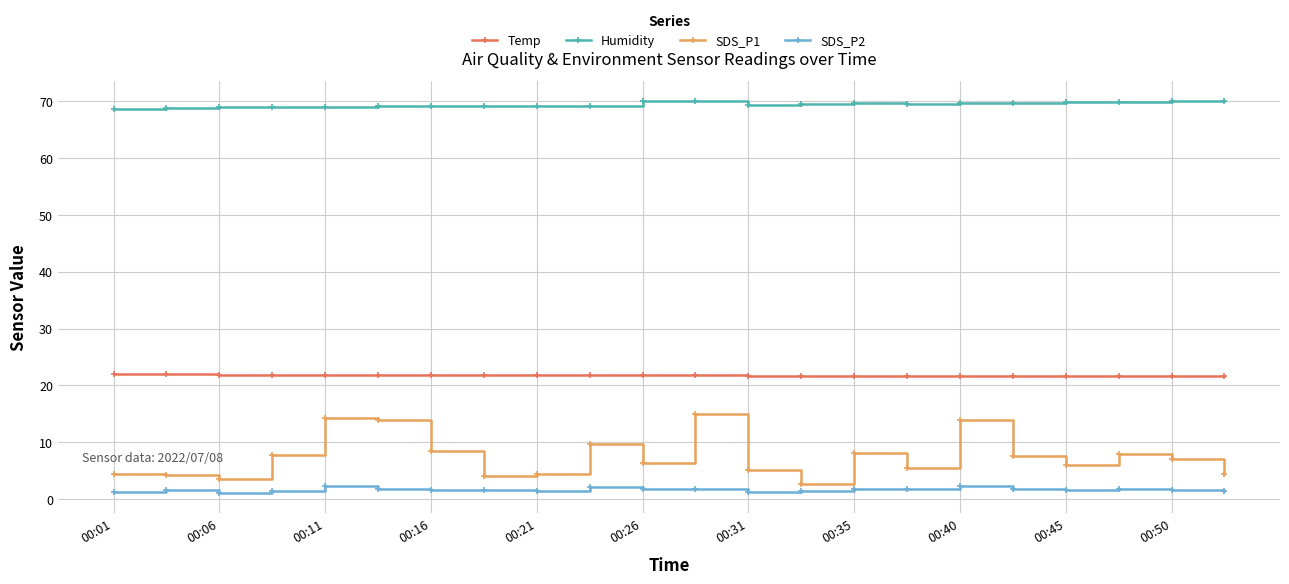

What is the average value of the SDS_P2 series?

1.7